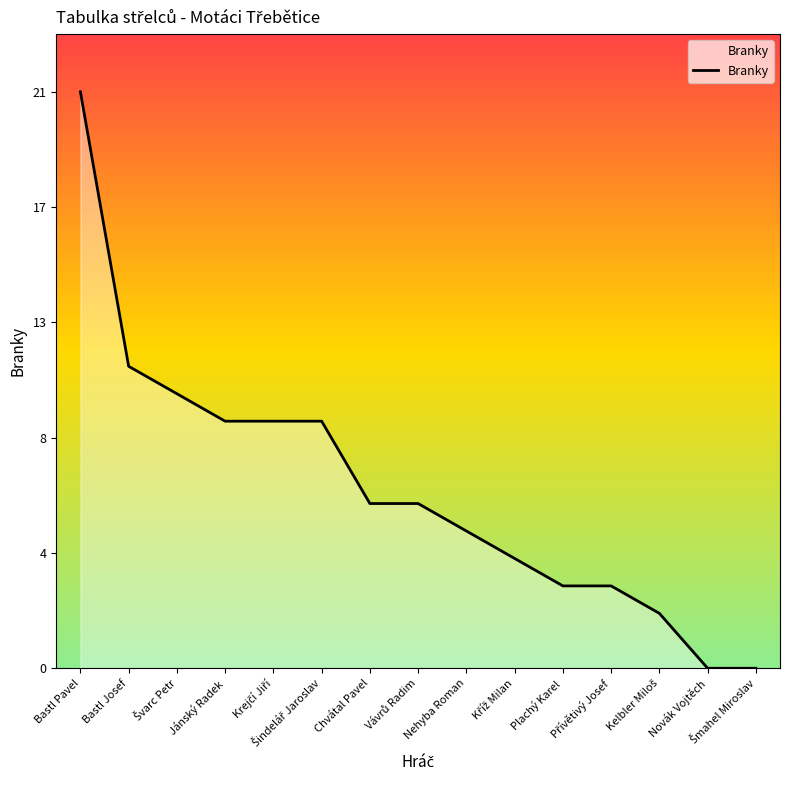

What is the sum of the values at Bastl Josef and Krejčí Jiří?

20